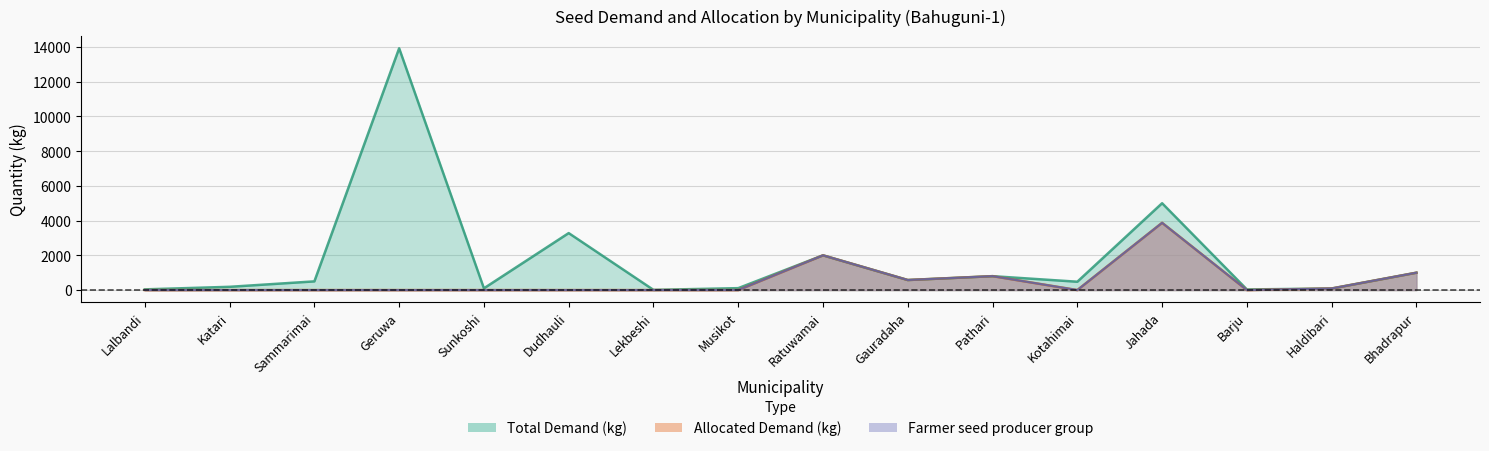

Reading right to left, extract all data points from this chart.

Total Demand (kg): Bhadrapur=1000	Haldibari=90	Barju=35	Jahada=5000	Kotahimai=480	Pathari=800	Gauradaha=578	Ratuwamai=2000	Musikot=110	Lekbeshi=10	Dudhauli=3280	Sunkoshi=100	Geruwa=13920	Sammarimai=500	Katari=187	Lalbandi=40
Allocated Demand (kg): Bhadrapur=1000	Haldibari=90	Barju=0	Jahada=3872	Kotahimai=0	Pathari=800	Gauradaha=578	Ratuwamai=2000	Musikot=0	Lekbeshi=0	Dudhauli=0	Sunkoshi=0	Geruwa=0	Sammarimai=0	Katari=0	Lalbandi=0
Farmer seed producer group: Bhadrapur=1000	Haldibari=90	Barju=0	Jahada=3872	Kotahimai=0	Pathari=800	Gauradaha=578	Ratuwamai=2000	Musikot=0	Lekbeshi=0	Dudhauli=0	Sunkoshi=0	Geruwa=0	Sammarimai=0	Katari=0	Lalbandi=0